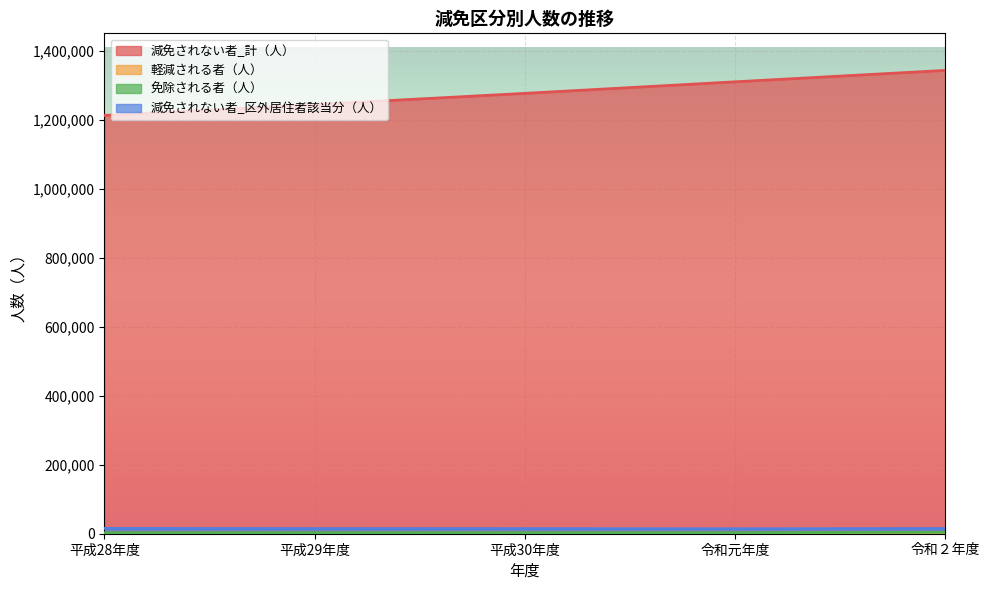

True or false: 軽減される者（人） and 減免されない者_計（人） cross at least once.

False